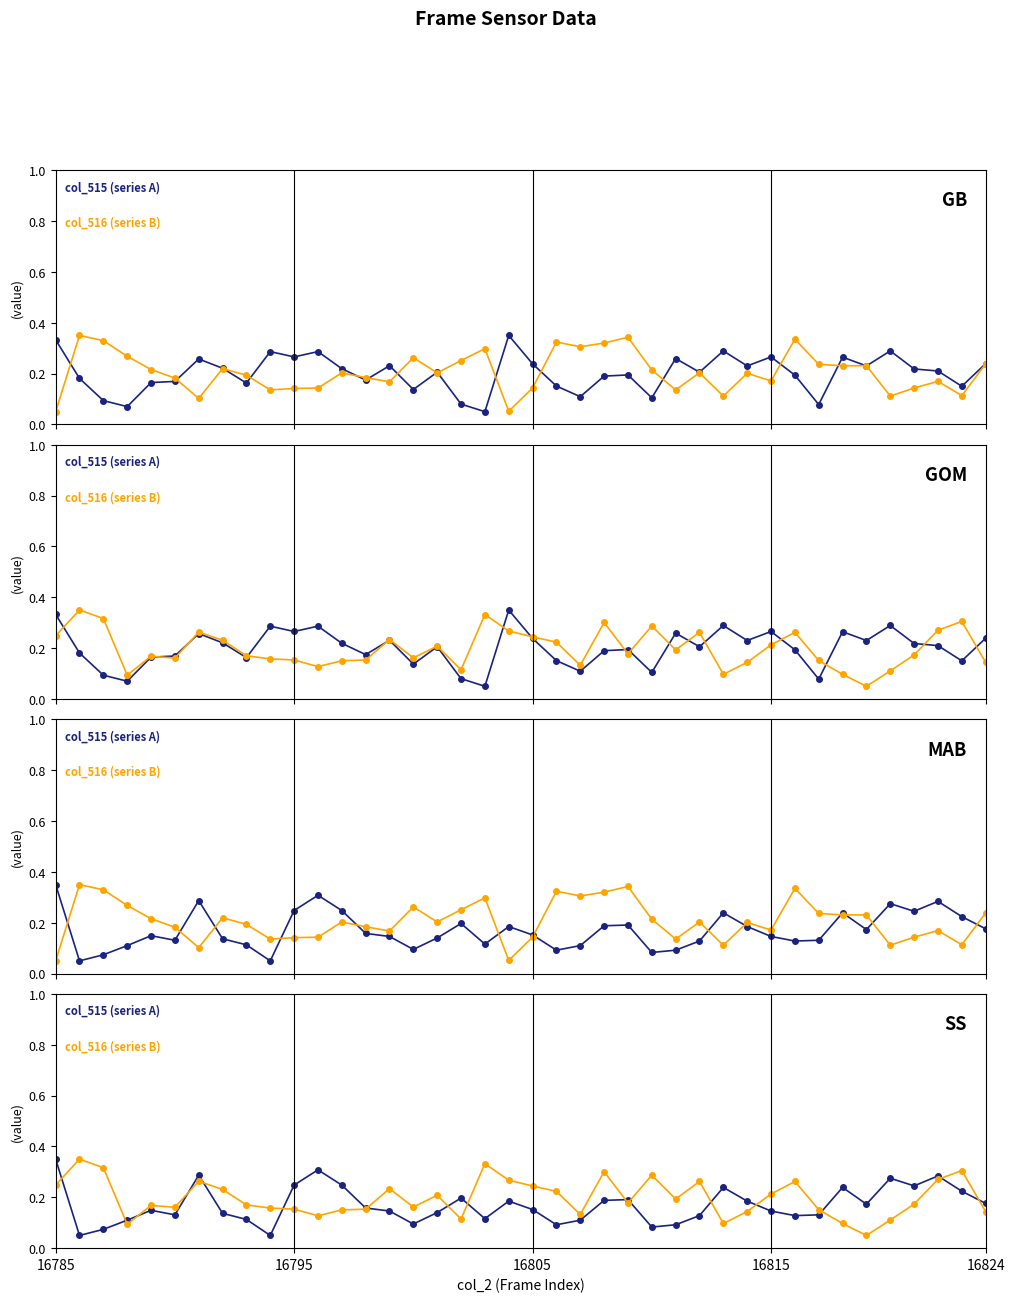

What is the greatest value displayed?

0.3